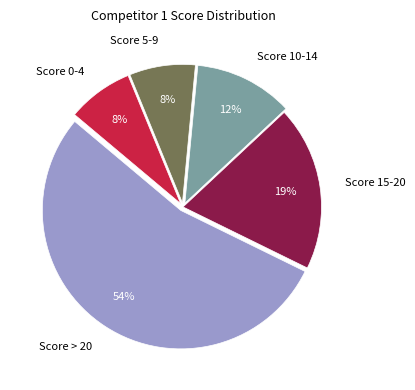

Which slice is the largest?

Score > 20